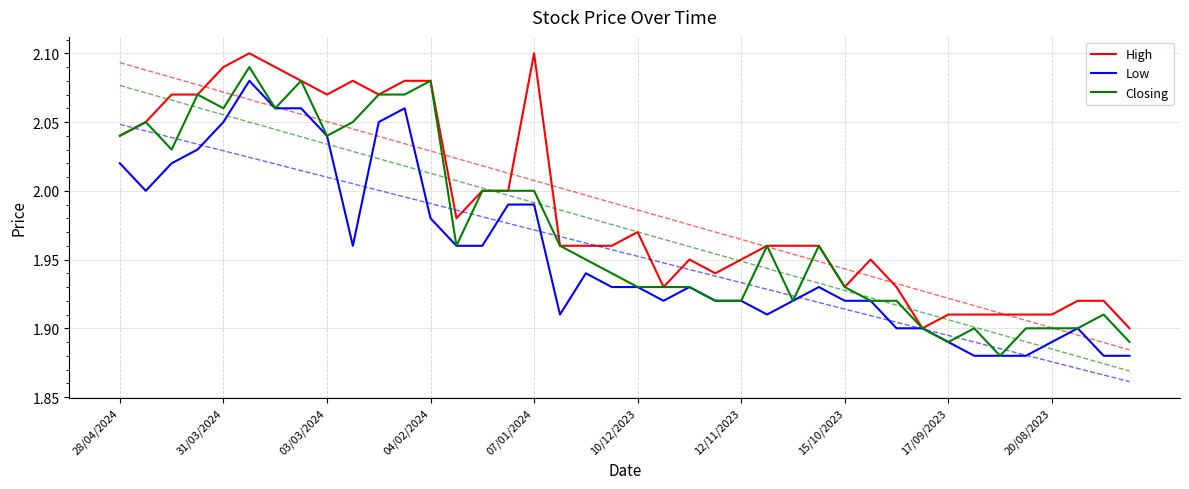

How many categories are shown in the chart?

40